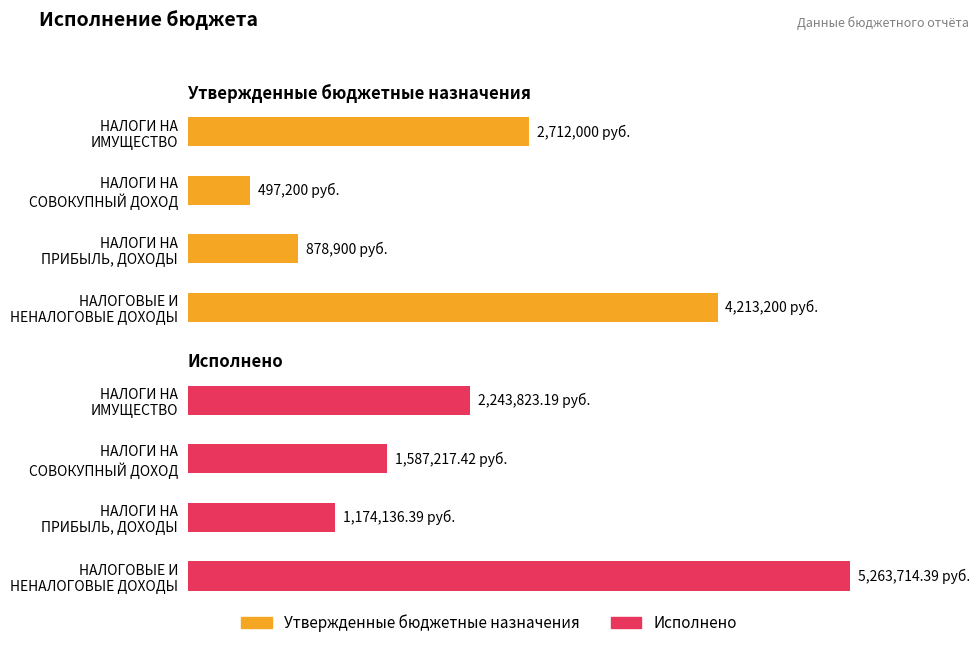

List the series in order of their overall mean, highest first.

Исполнено, Утвержденные бюджетные назначения